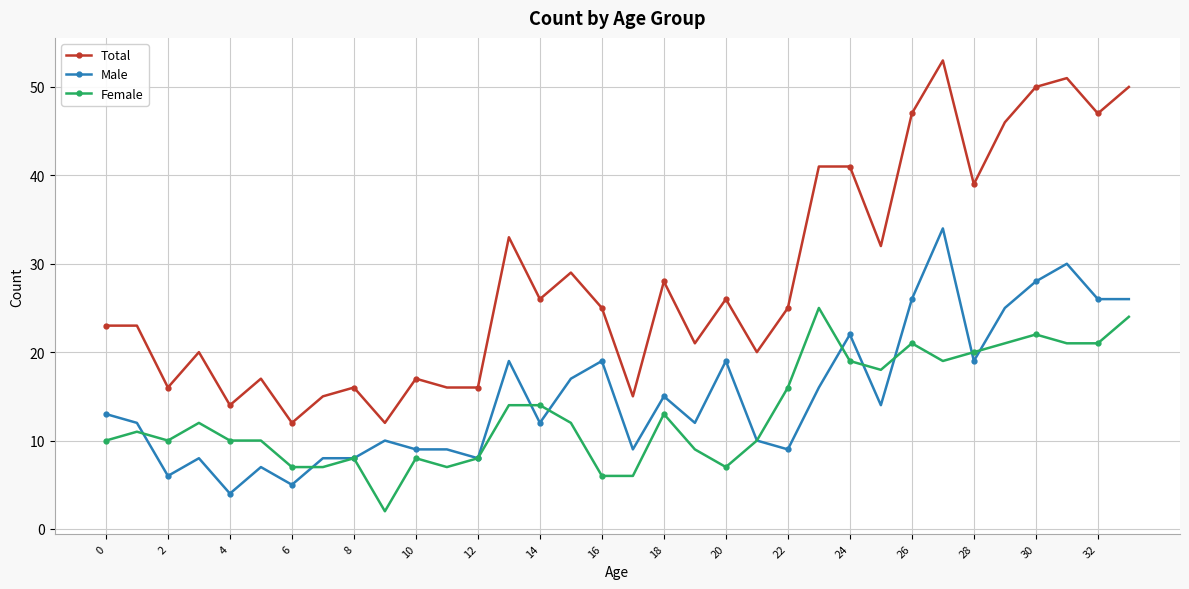

What is the lowest value of the Male series?

4